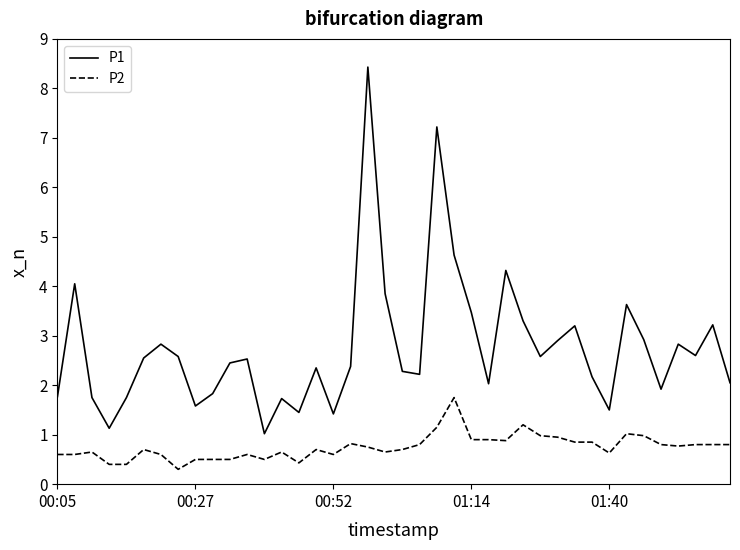

Which series has the widest spread of values?

P1